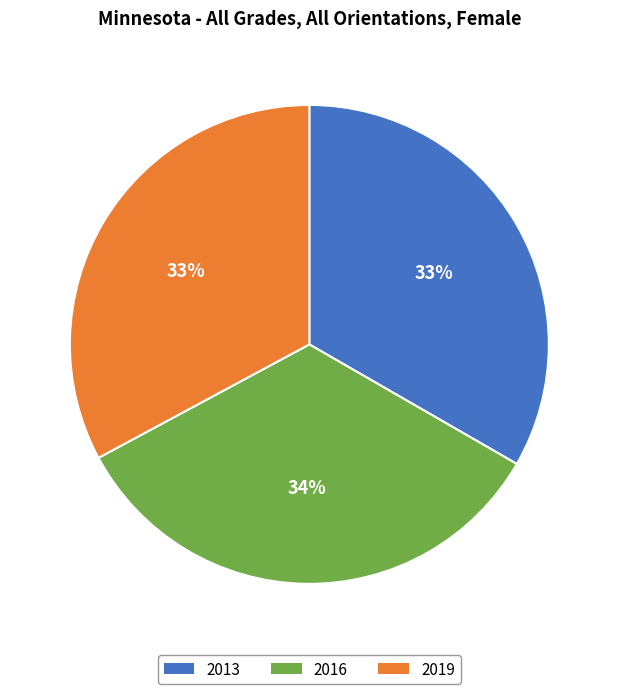

Is there any slice that represents more than half of the pie?

No